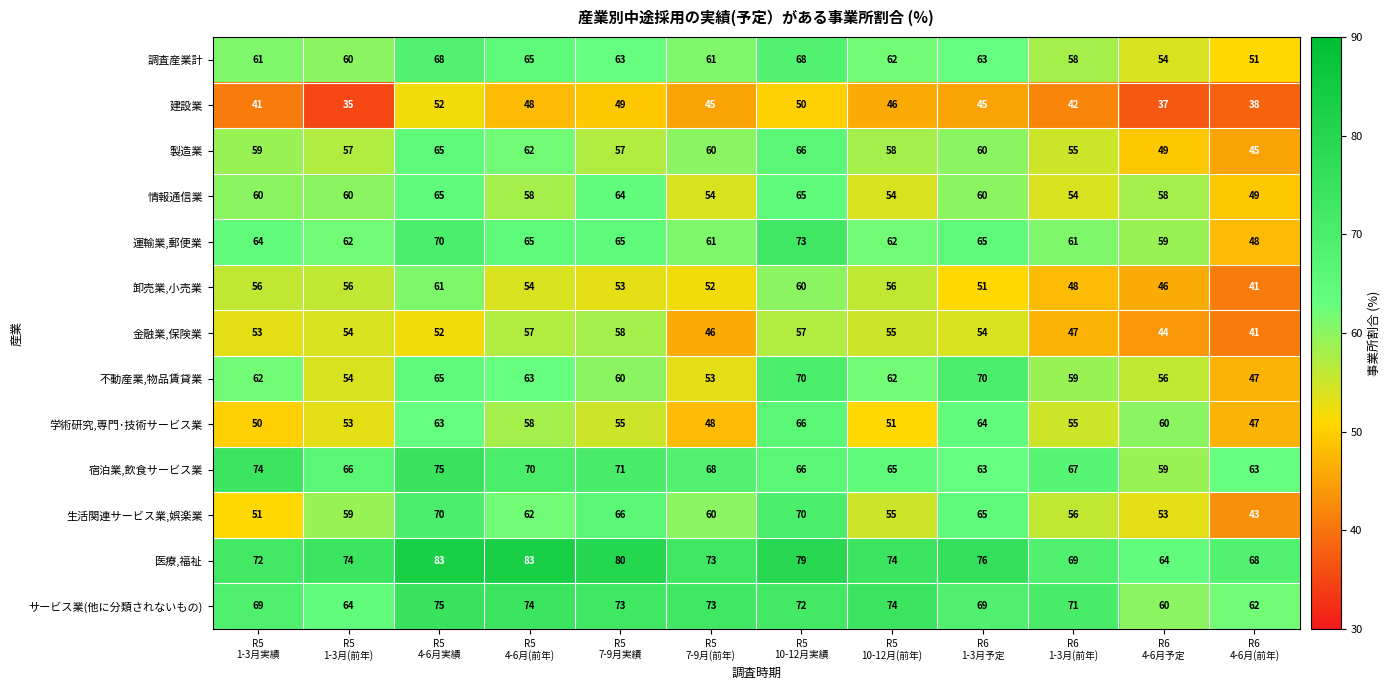

Which series has the largest total across all categories?

医療,福祉